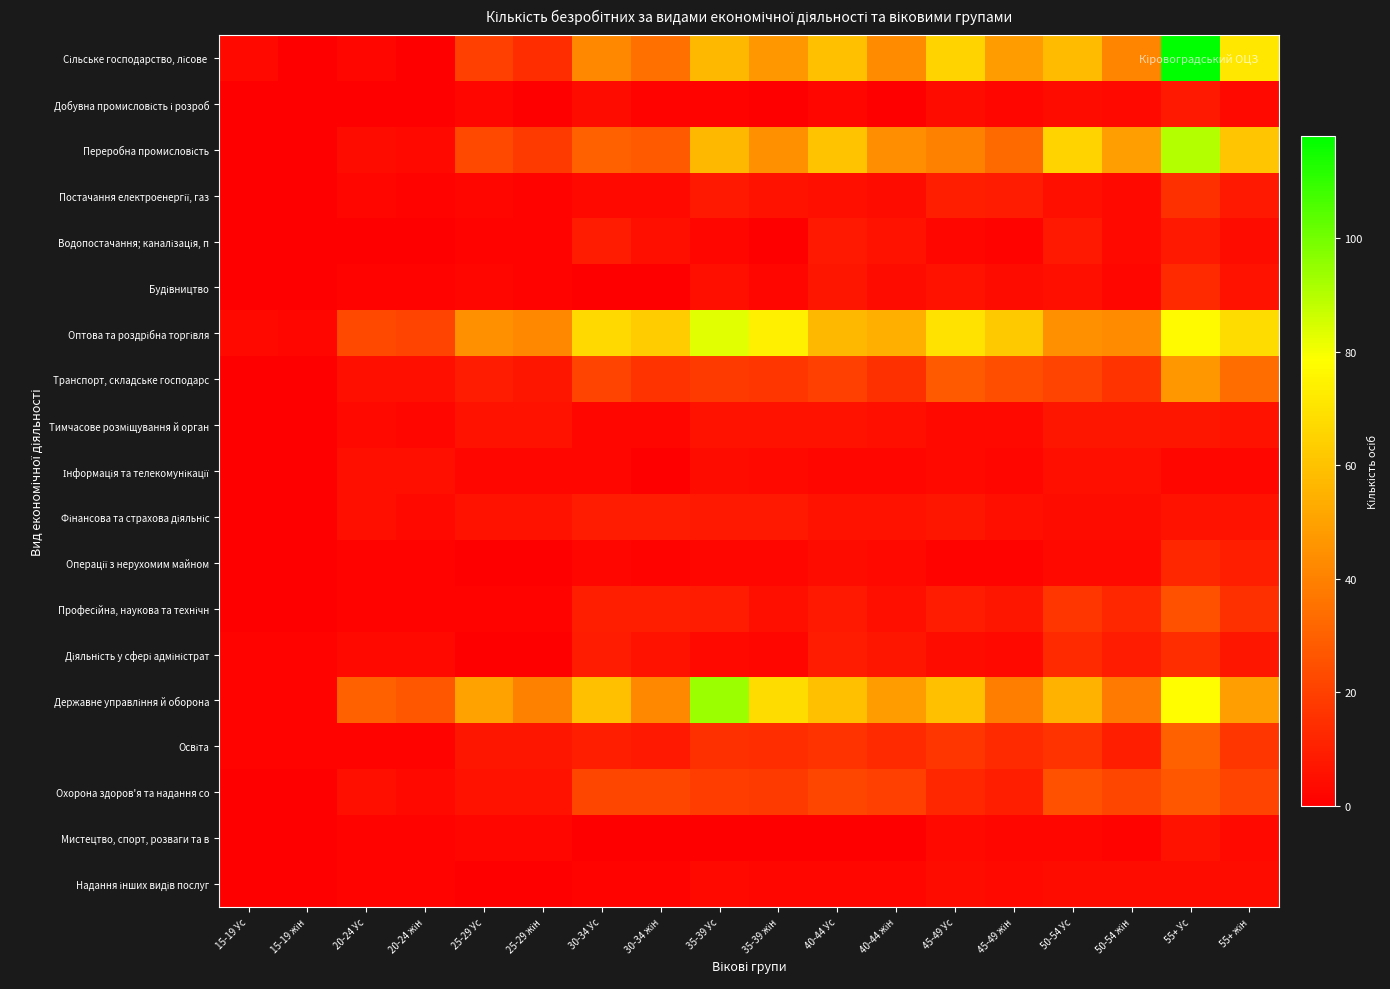

Which series has the widest spread of values?

Сільське господарство, лісове